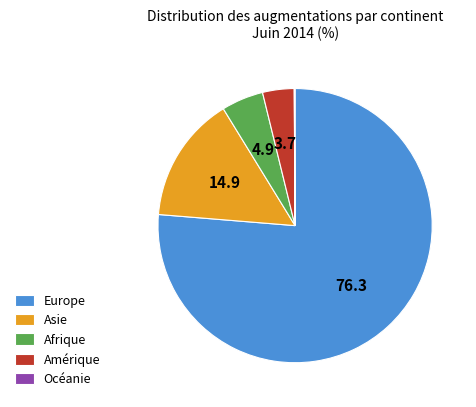

Do Europe and Asie together represent more than half of the pie?

Yes